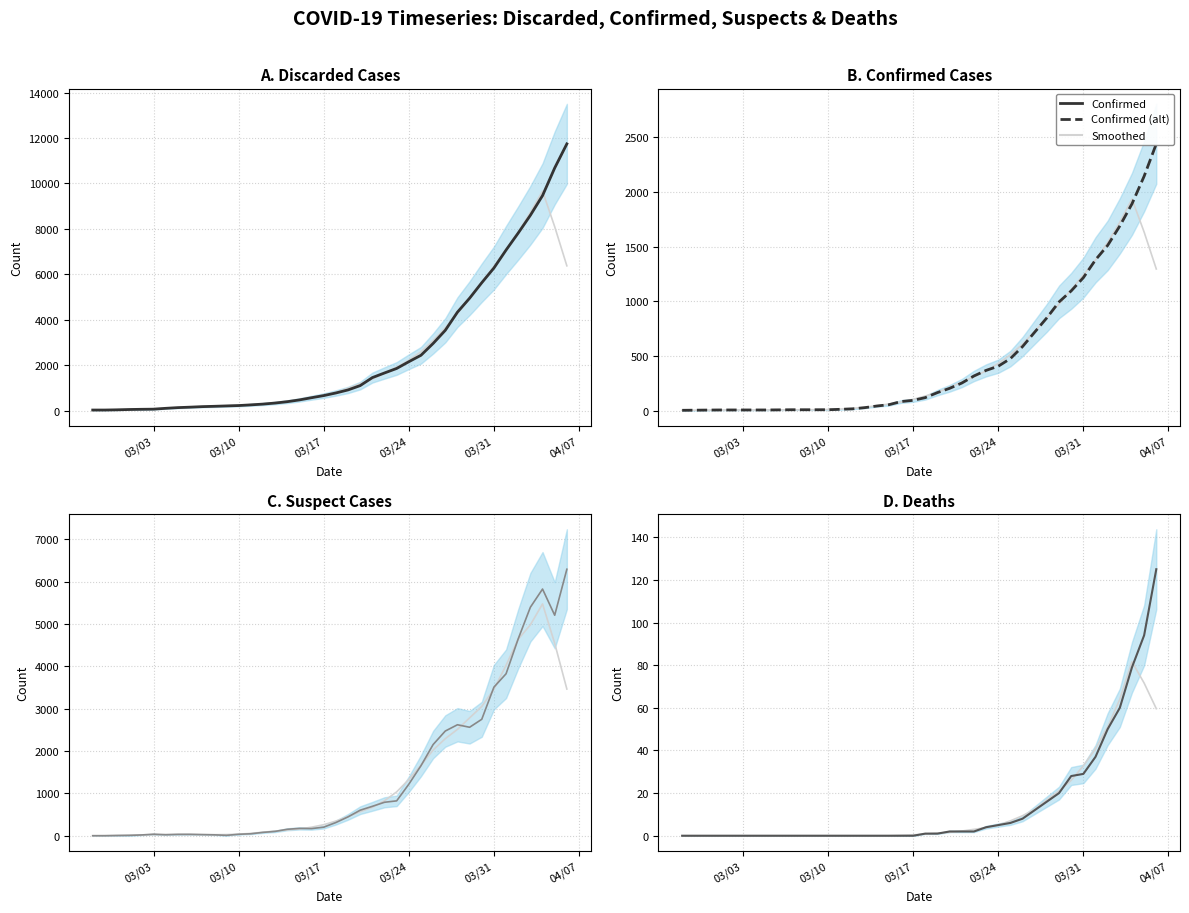

Between 2020-03-26 and 2020-03-19, which is larger?

2020-03-26